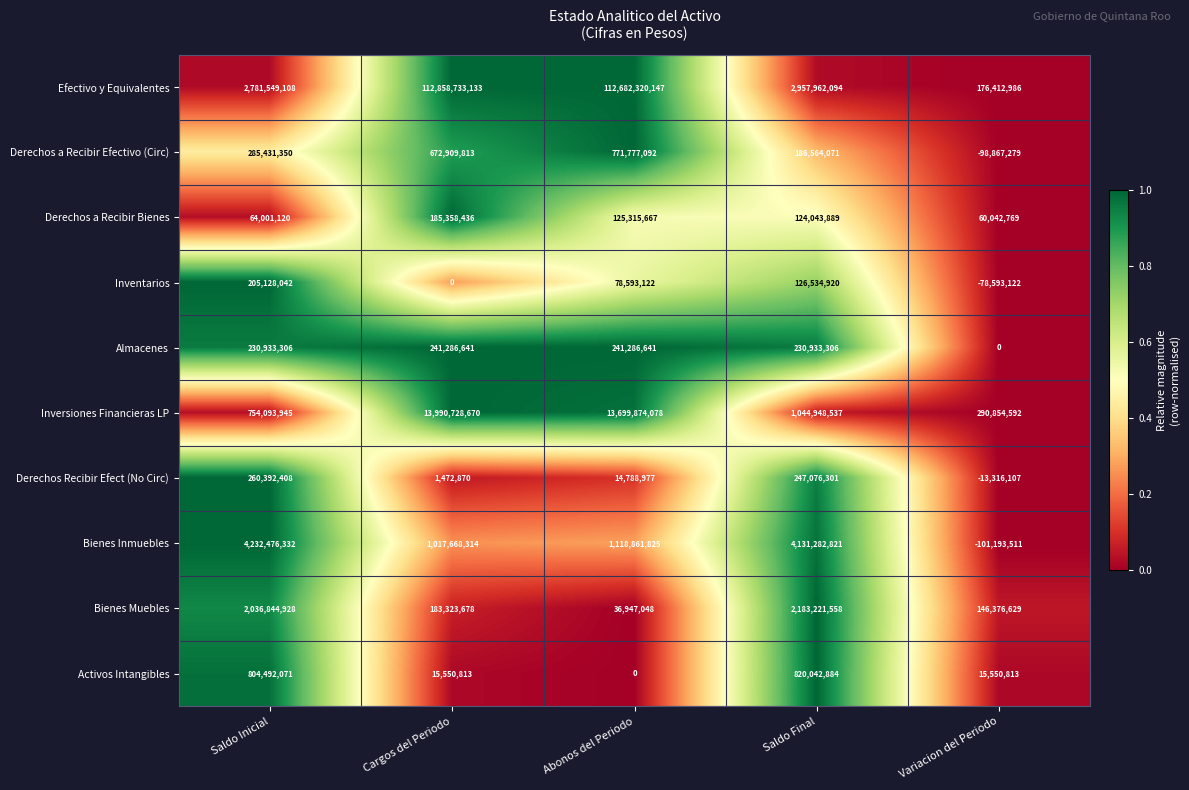

How many series are shown in this chart?

10